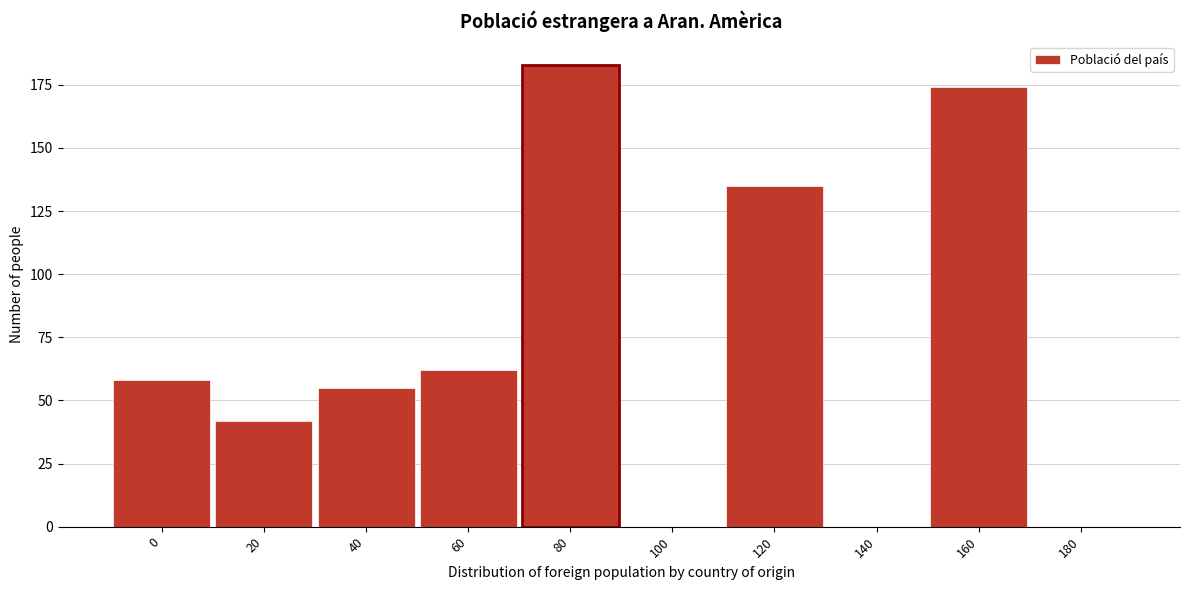

Reading left to right, list all the values displayed in this chart.

0=58	20=42	40=55	60=62	80=183	100=0	120=135	140=0	160=174	180=0